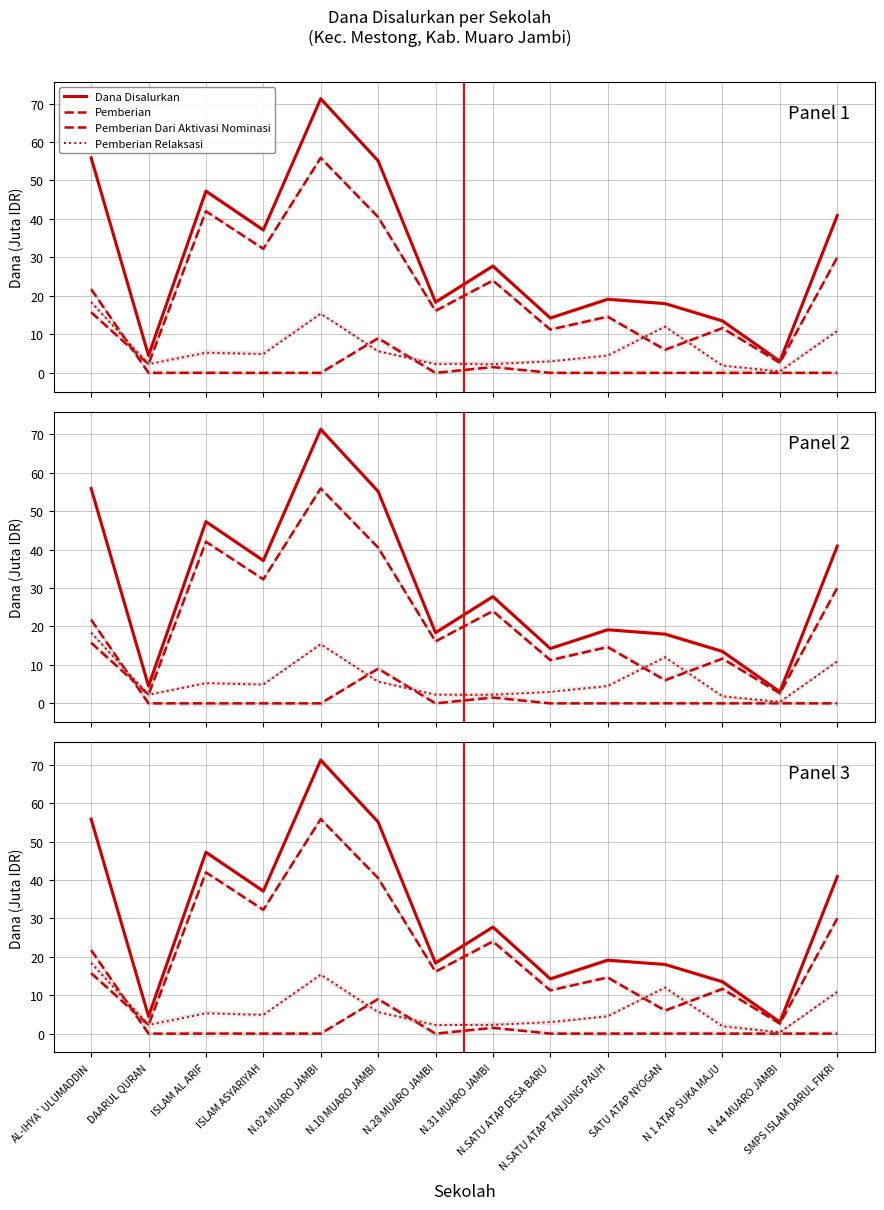

Is it true that Dana Disalurkan equals 25.5 at ISLAM ASYARIYAH?

False